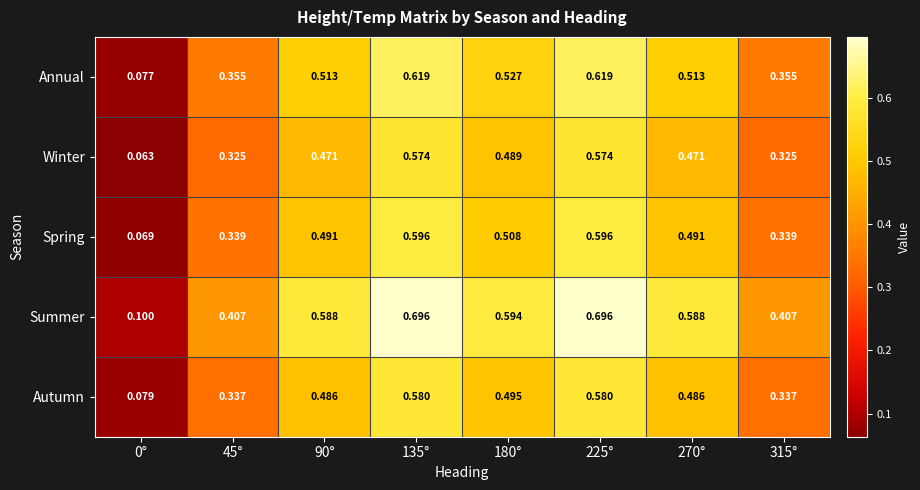

Rank the series by their maximum value, from highest to lowest.

Summer, Annual, Spring, Autumn, Winter